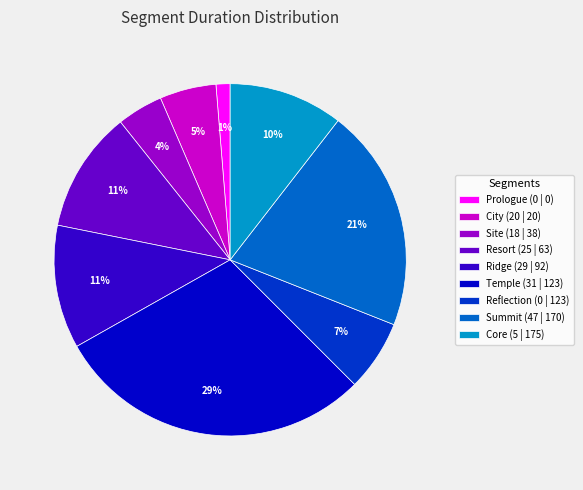

Which has a higher value, Summit (47 | 170) or Prologue (0 | 0)?

Summit (47 | 170)